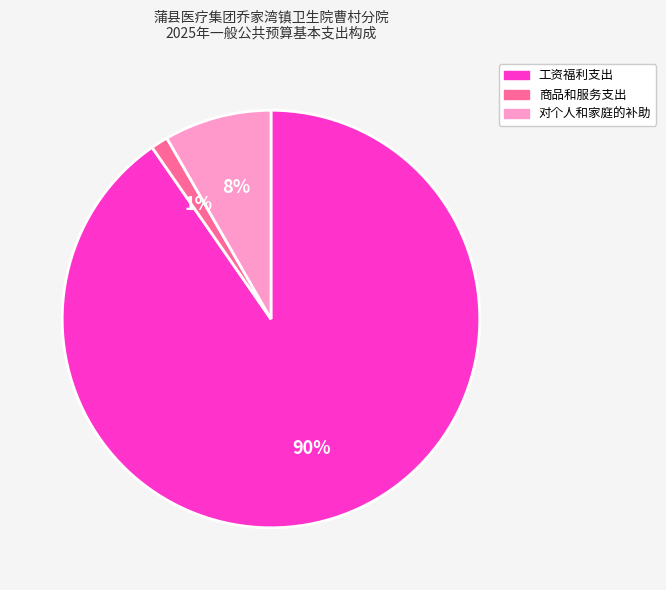

Is there a majority slice in this chart?

Yes